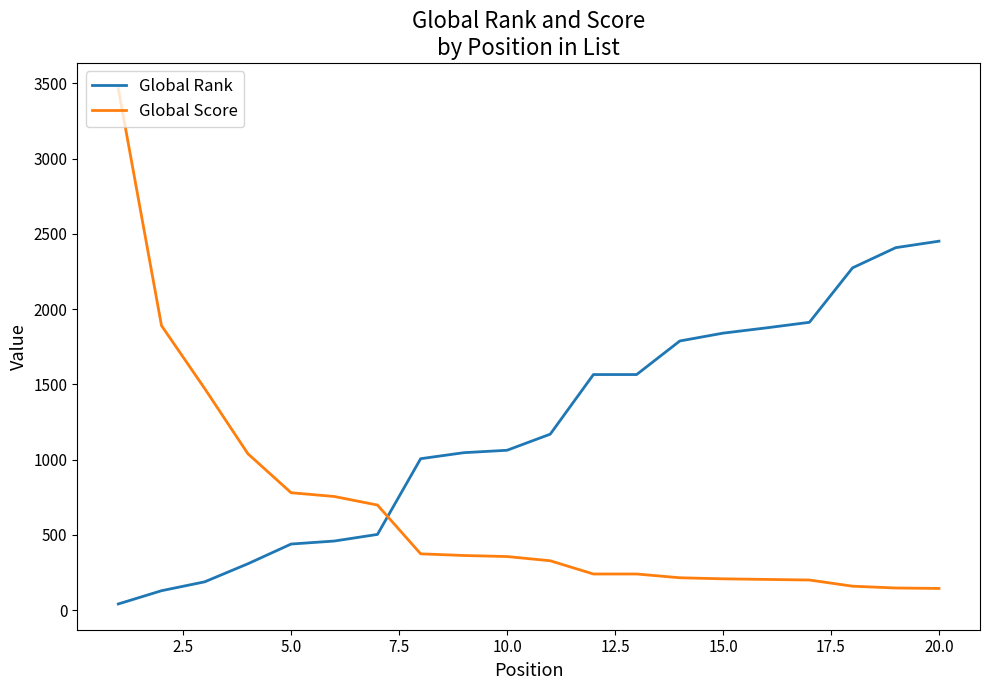

What is the difference between the maximum and minimum values in the Global Score series?

3320